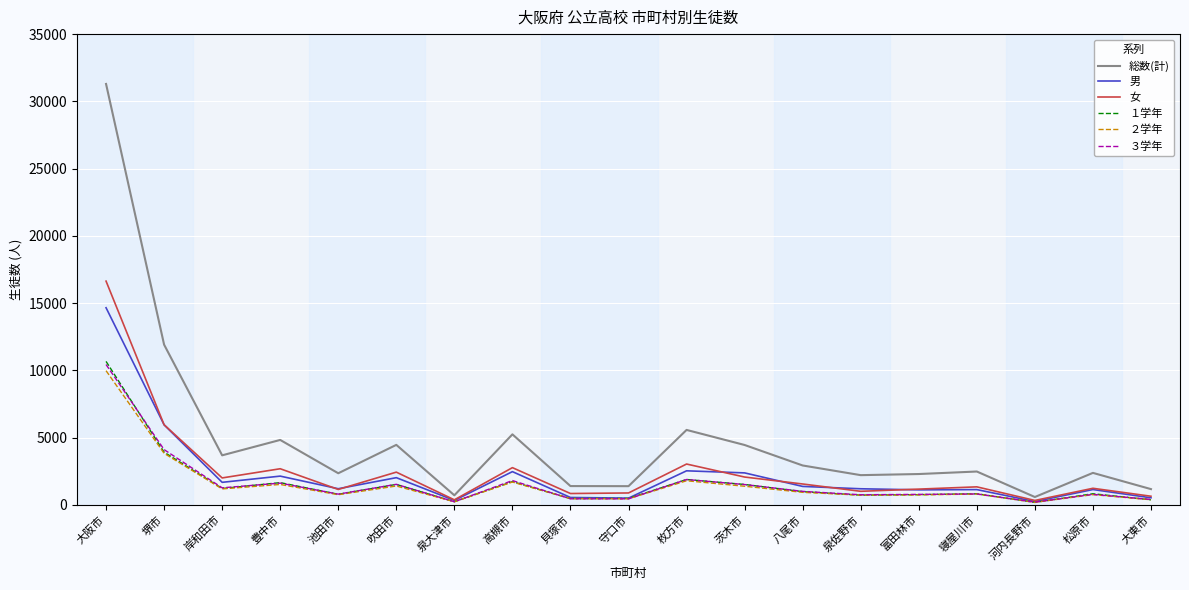

True or false: 男 has a value of 1201 at 泉佐野市.

True